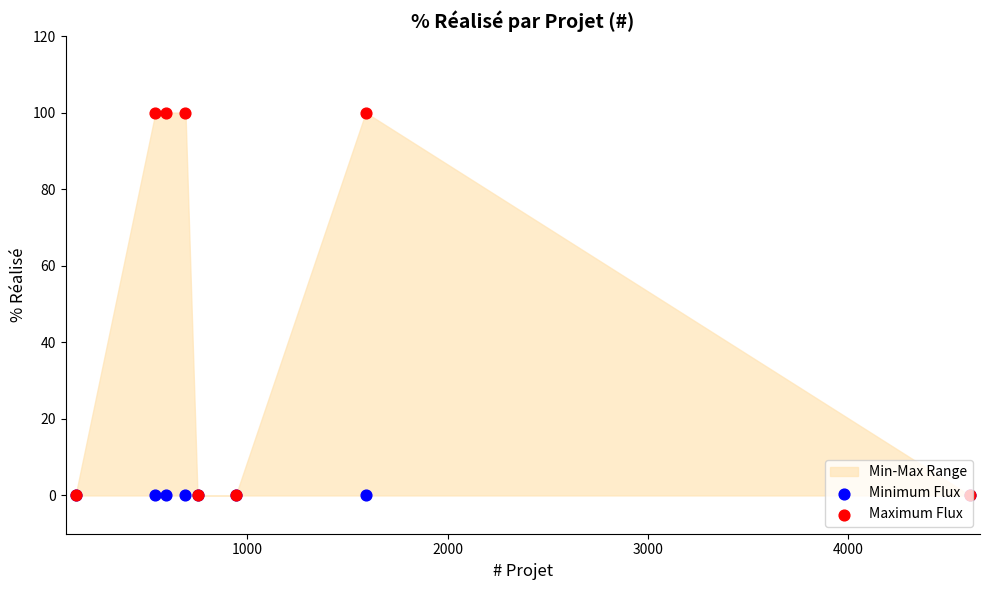

Which series has the largest total across all categories?

Maximum Flux